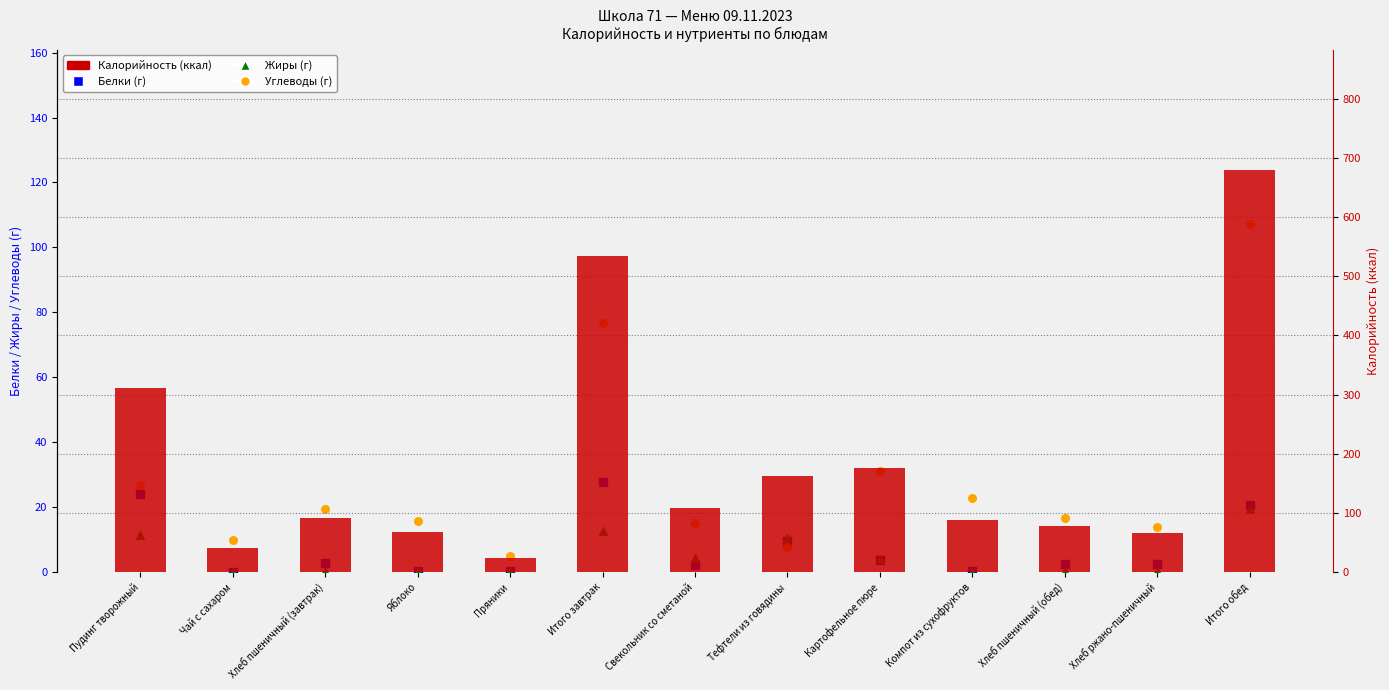

At how many categories does at least one series exceed 324?

2